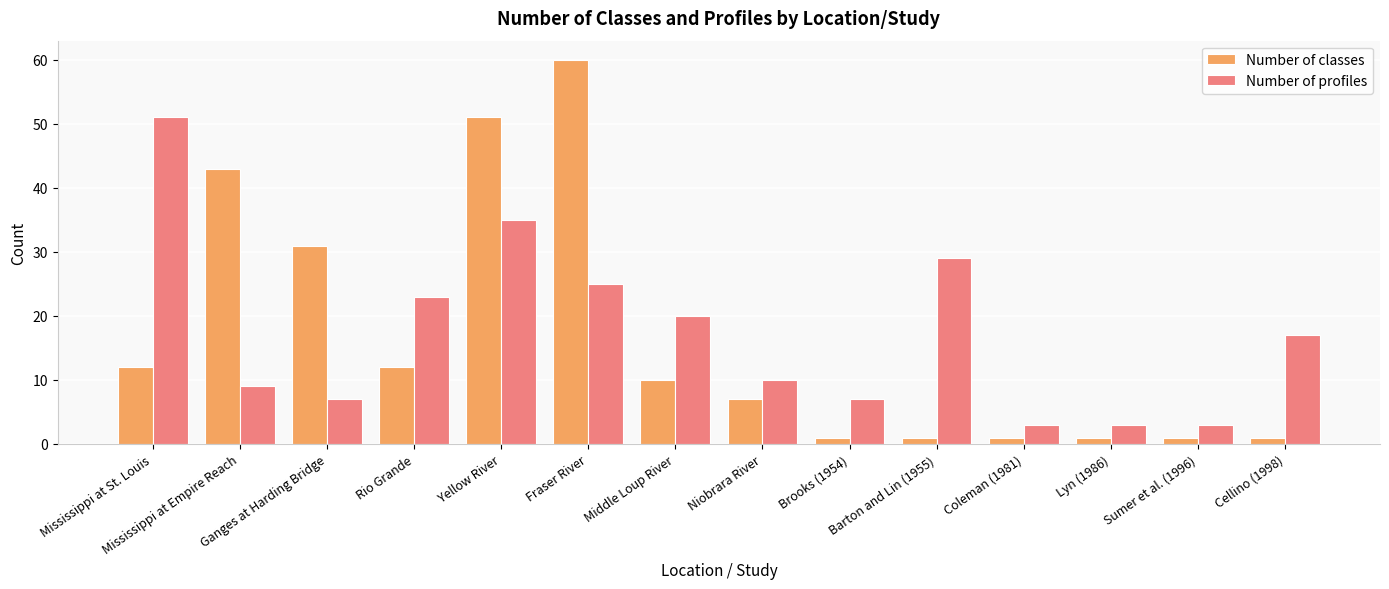

What position from the right is Lyn (1986)?

3